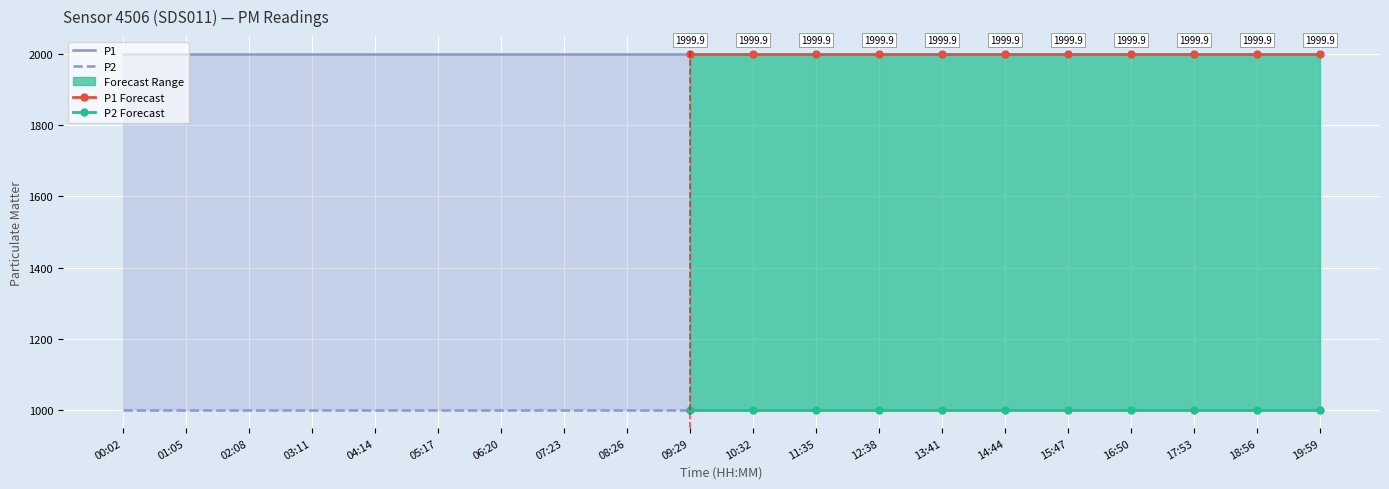

What is the smallest value displayed?

999.9